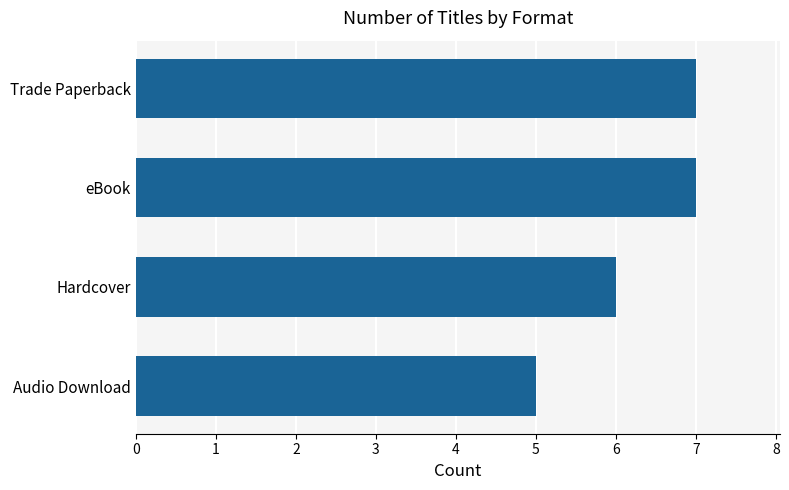

How many data points are less than 7?

2